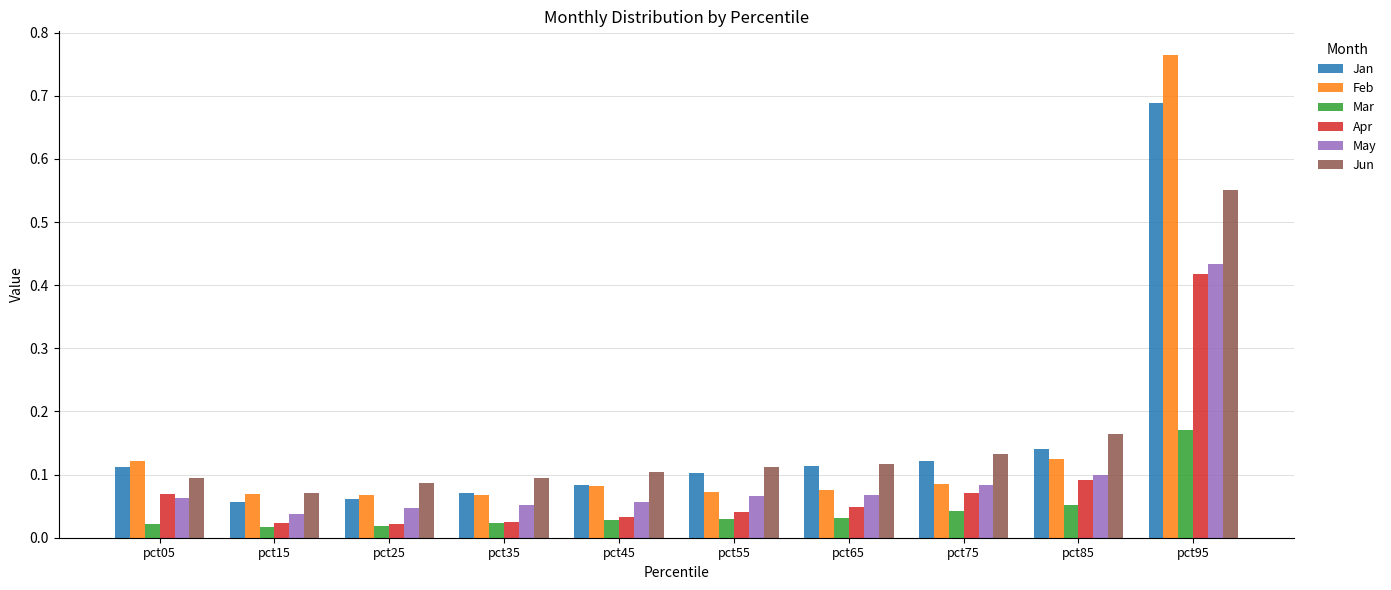

What is the difference between the maximum and minimum values in the Jun series?

0.5